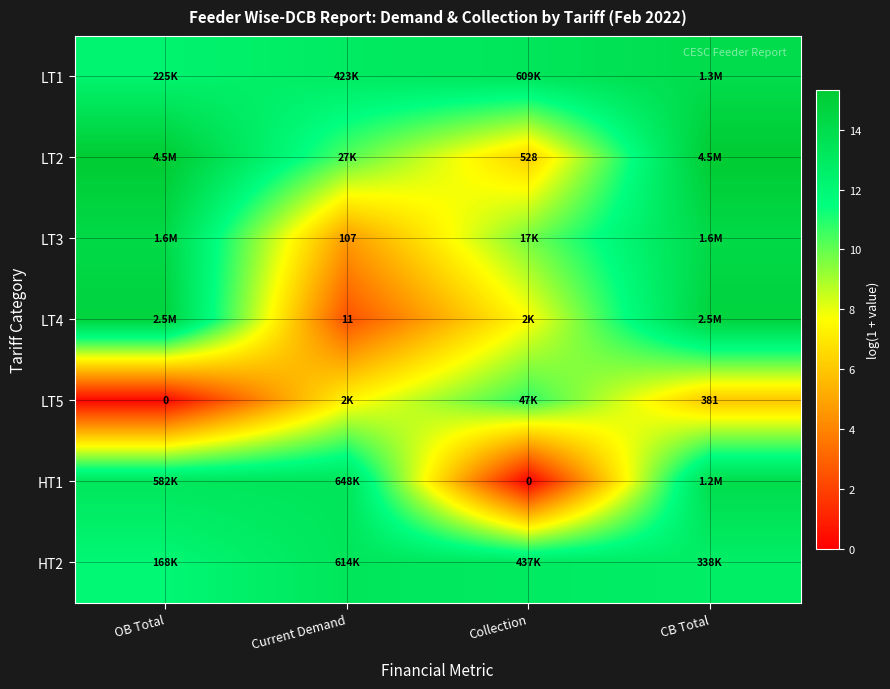

Is it true that LT5 equals 5.9 at CB Total?

True